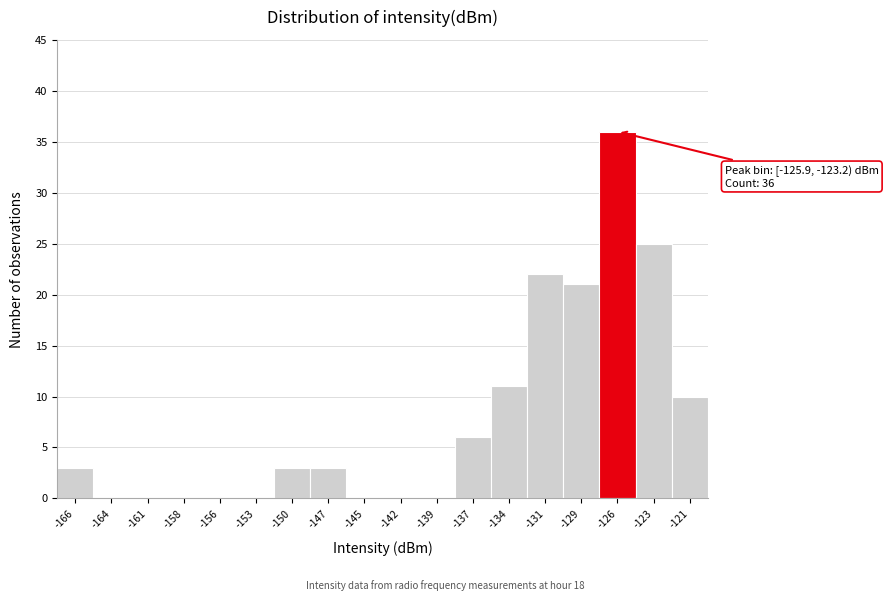

Reading left to right, list all the values displayed in this chart.

-166=3	-164=0	-161=0	-158=0	-156=0	-153=0	-150=3	-147=3	-145=0	-142=0	-139=0	-137=6	-134=11	-131=22	-129=21	-126=36	-123=25	-121=10